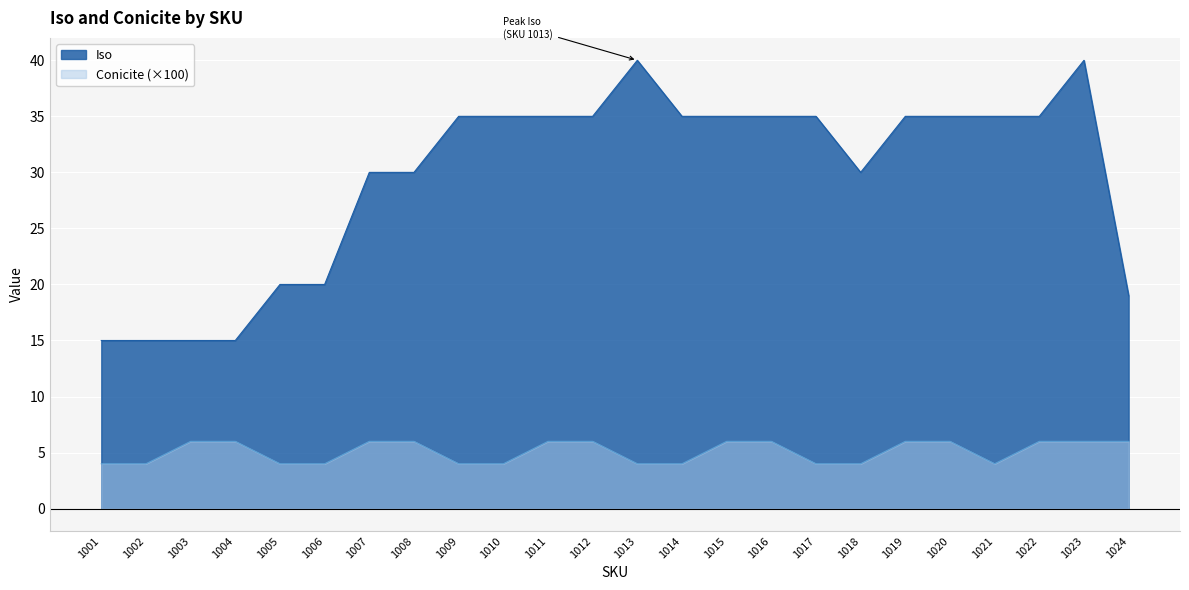

How many lines are shown in the chart?

2